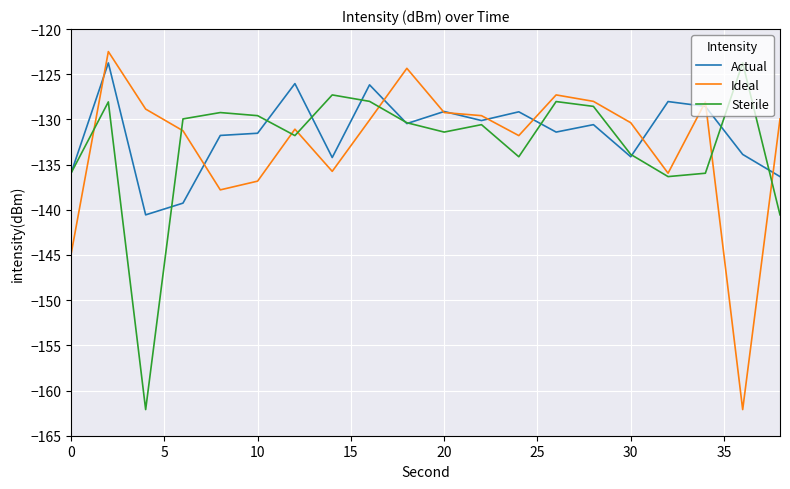

What is the minimum value for Actual?

-140.6